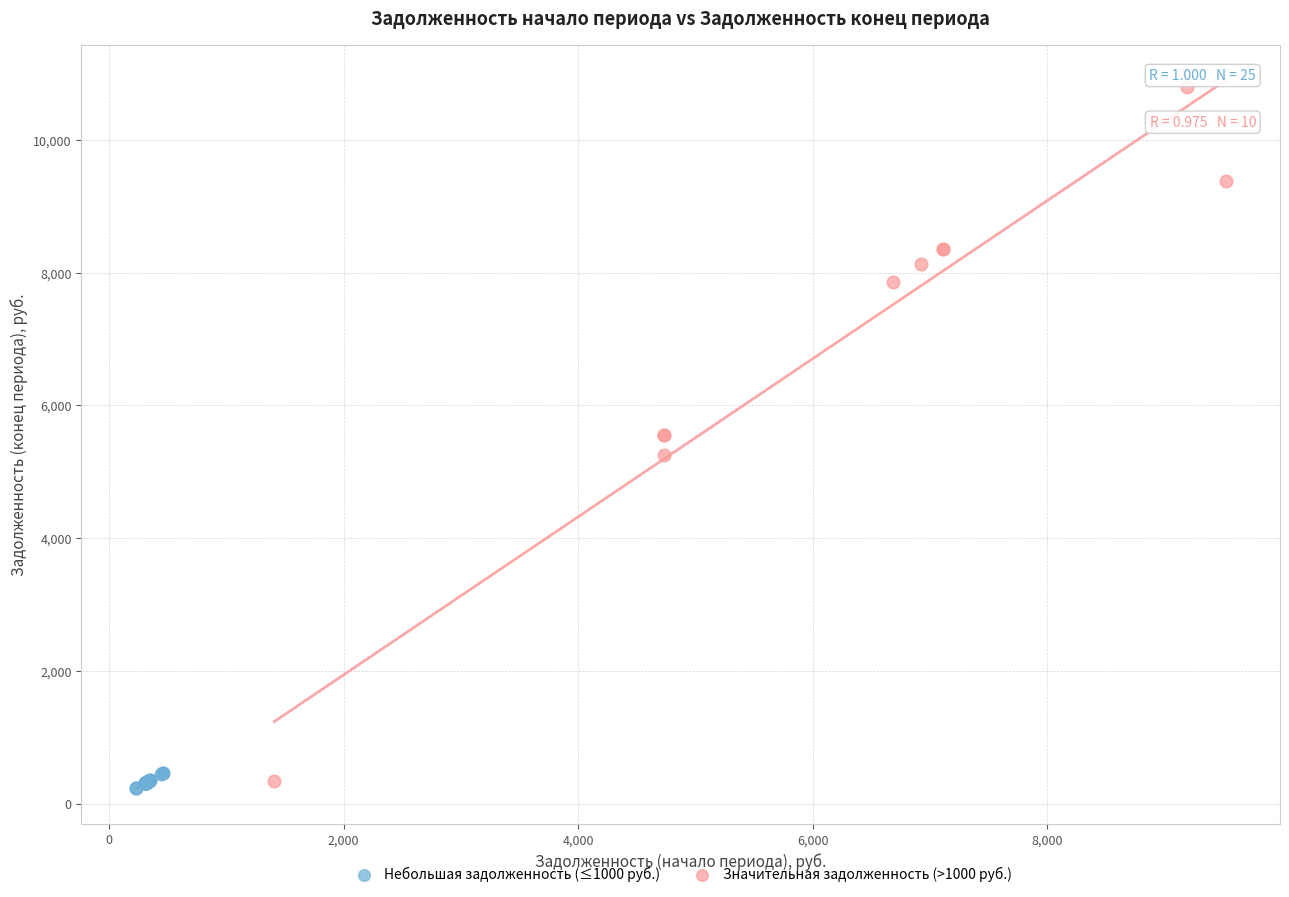

Which series reaches the maximum Y coordinate?

Значительная задолженность (>1000 руб.)